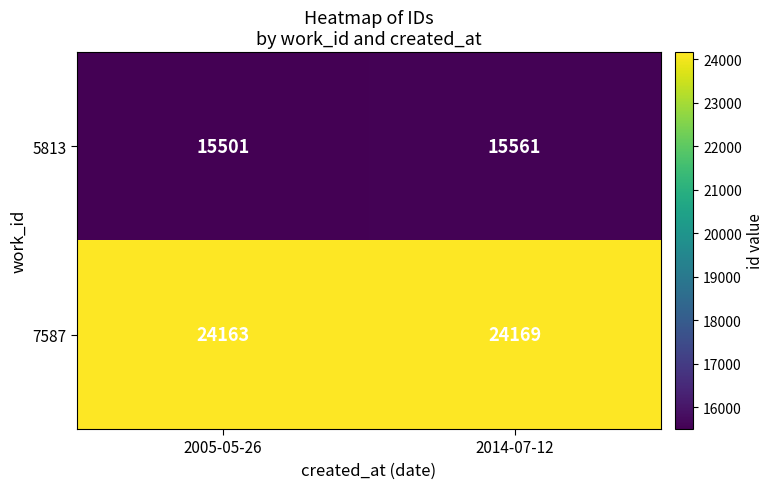

Is it true that 5813 equals 15561 at 2014-07-12?

True